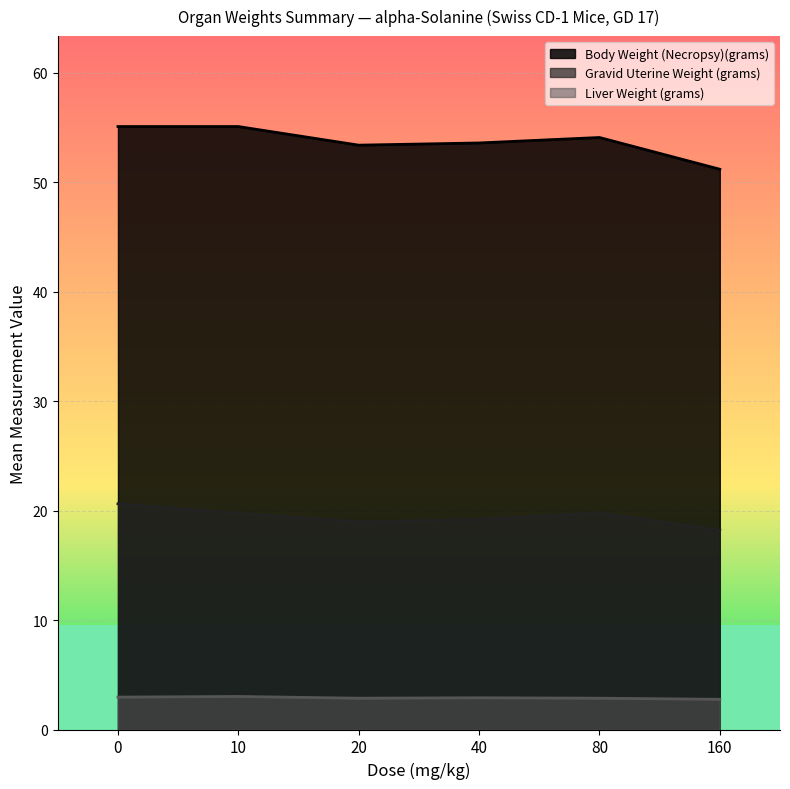

True or false: Body Weight (Necropsy)(grams) and Gravid Uterine Weight (grams) intersect in this chart.

False